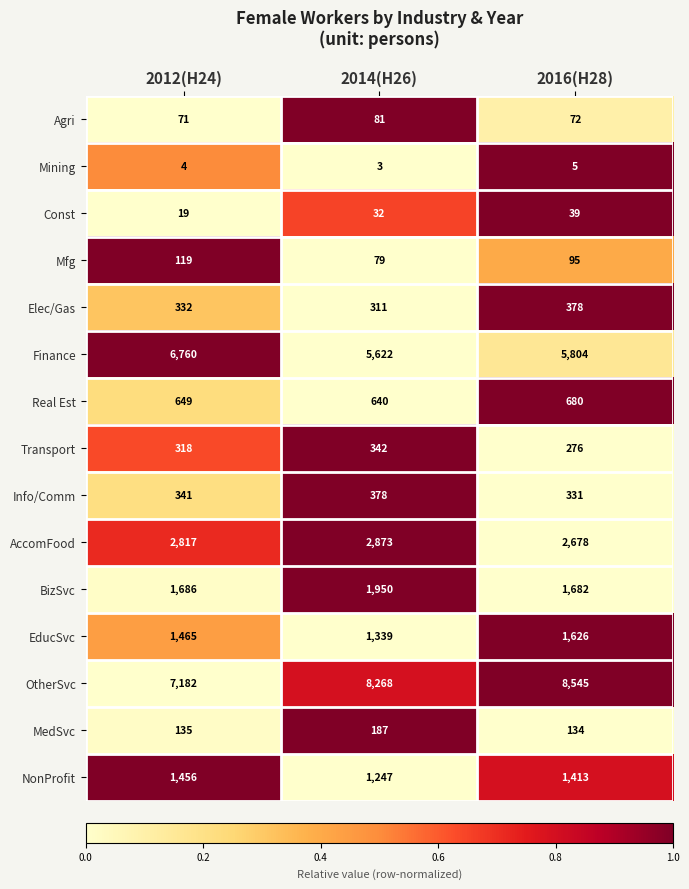

What is the total value across all series at 2014(H26)?

23352